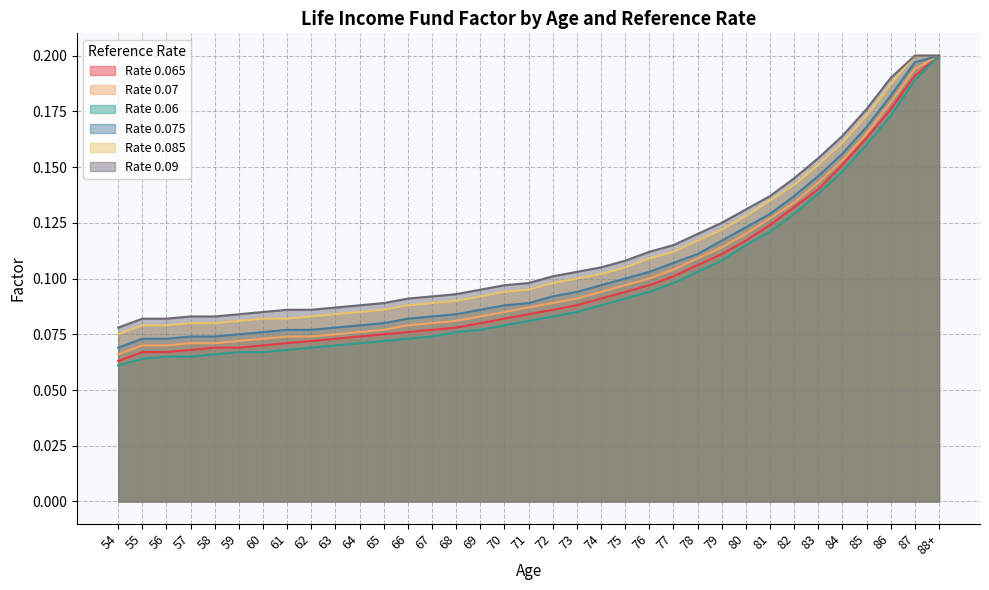

True or false: Rate 0.09 and Rate 0.065 cross at least once.

False